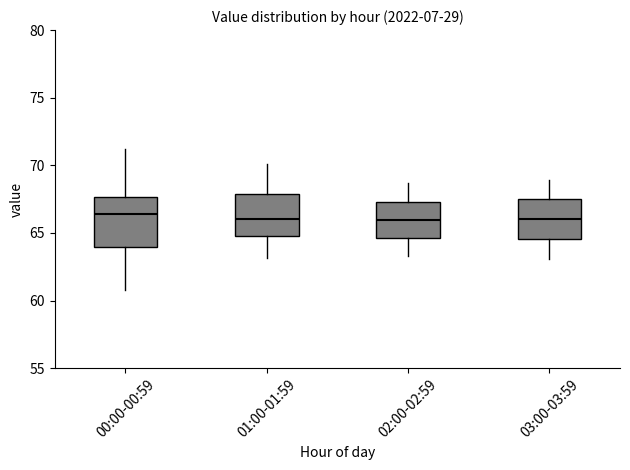

Reading left to right, transcribe this box plot: for each box, give where its median line is, the range the box spans, and where its two whiskers end, as read against the y-axis. The values are not printed on the chart, so give them approximately, as read against the axis.

00:00-00:59: median 66.5, box 64.0 to 67.5, whiskers 61.0 to 71.0
01:00-01:59: median 66.0, box 65.0 to 68.0, whiskers 63.0 to 70.0
02:00-02:59: median 66.0, box 64.5 to 67.5, whiskers 63.5 to 68.5
03:00-03:59: median 66.0, box 64.5 to 67.5, whiskers 63.0 to 69.0